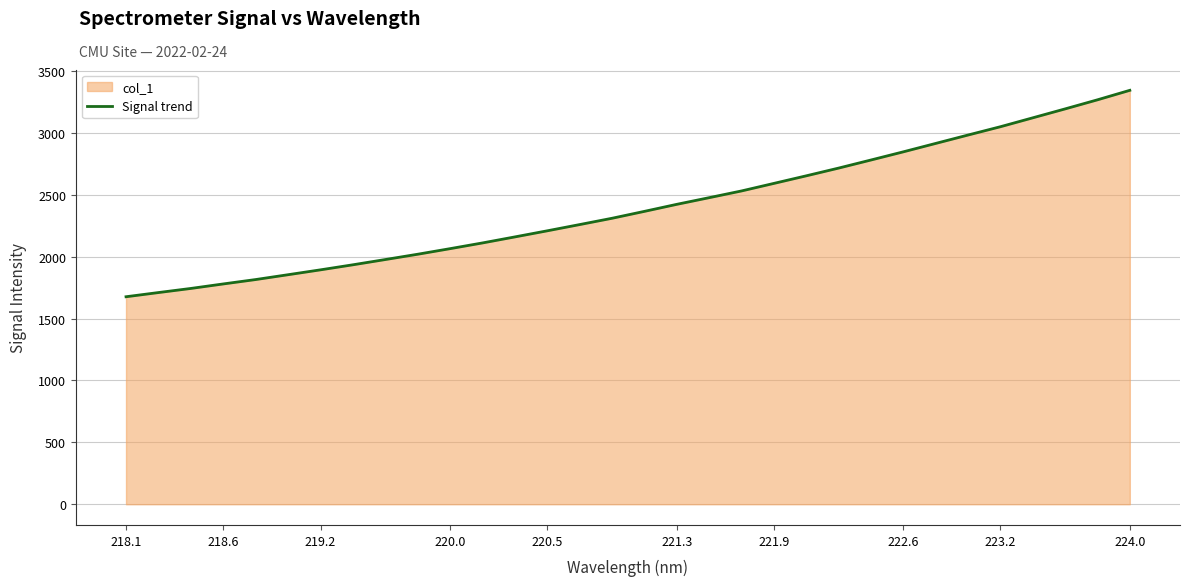

Which label corresponds to the largest value in the chart?

224.0